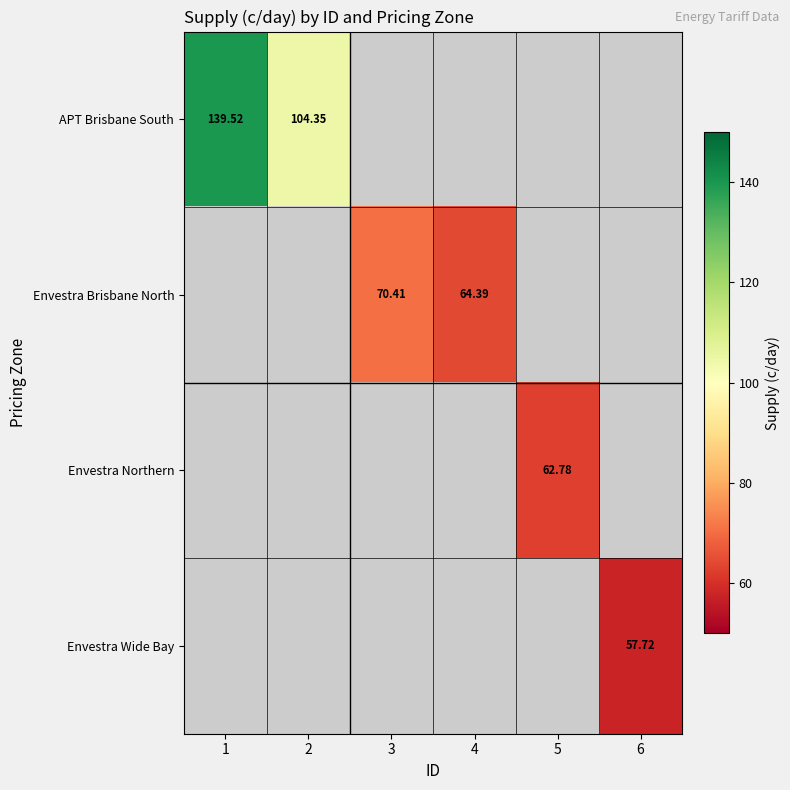

Which series has the largest range (max minus min)?

APT Brisbane South